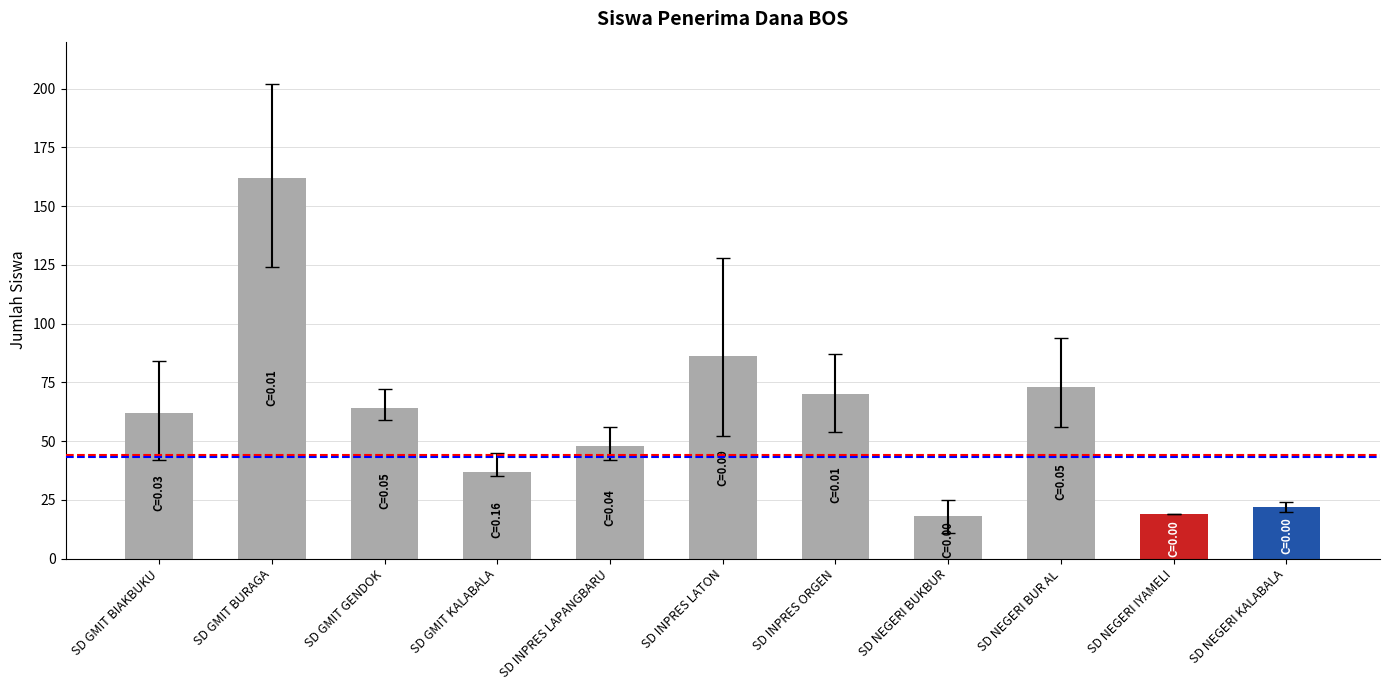

How many bars are there in total?

11